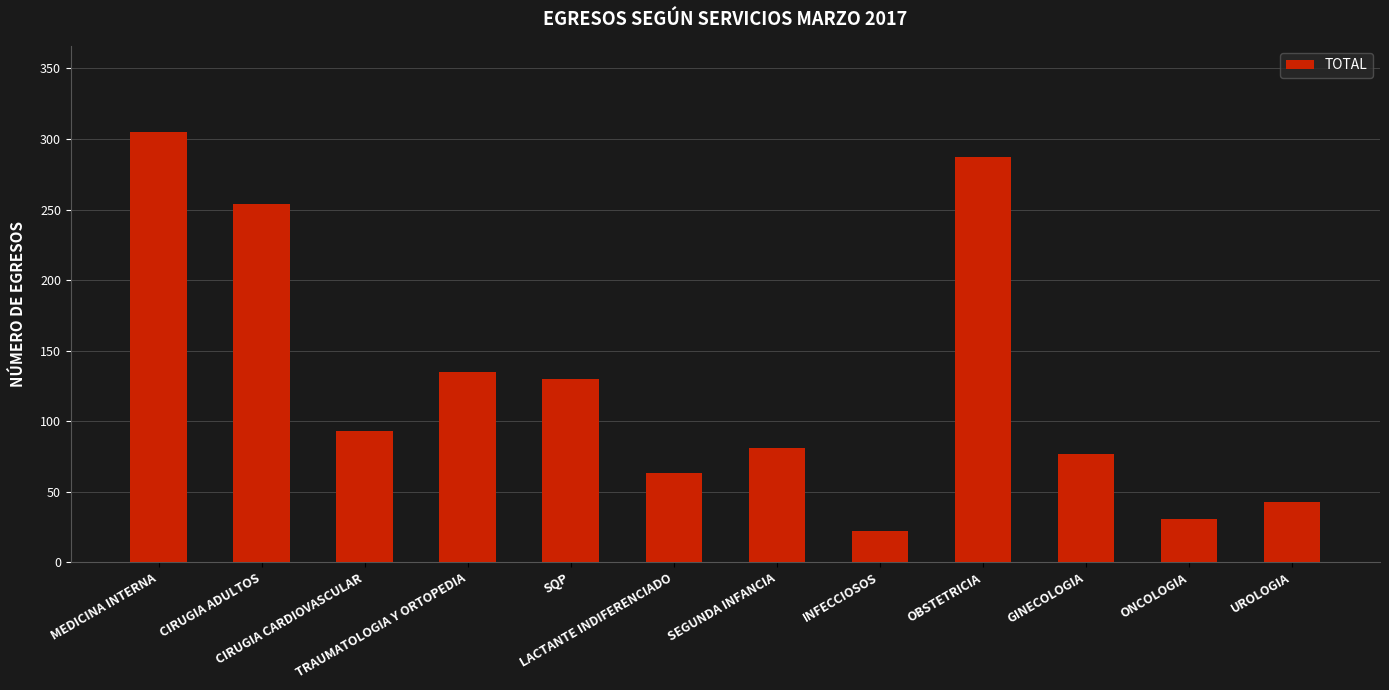

What is the sum of the values at CIRUGIA ADULTOS and ONCOLOGIA?

285